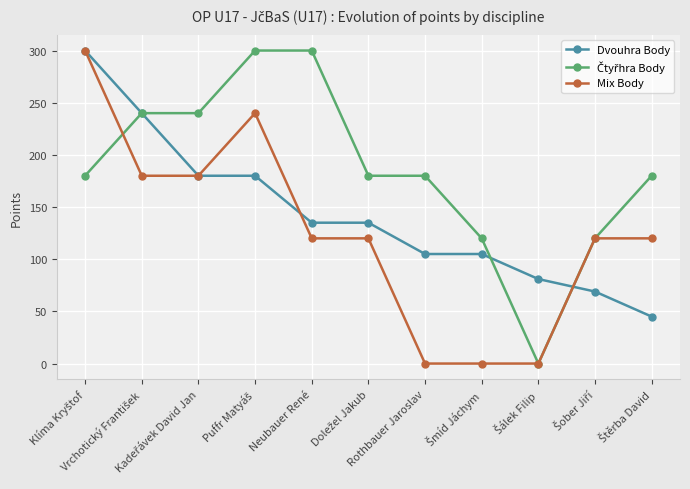

What is the highest value of the Dvouhra Body series?

300